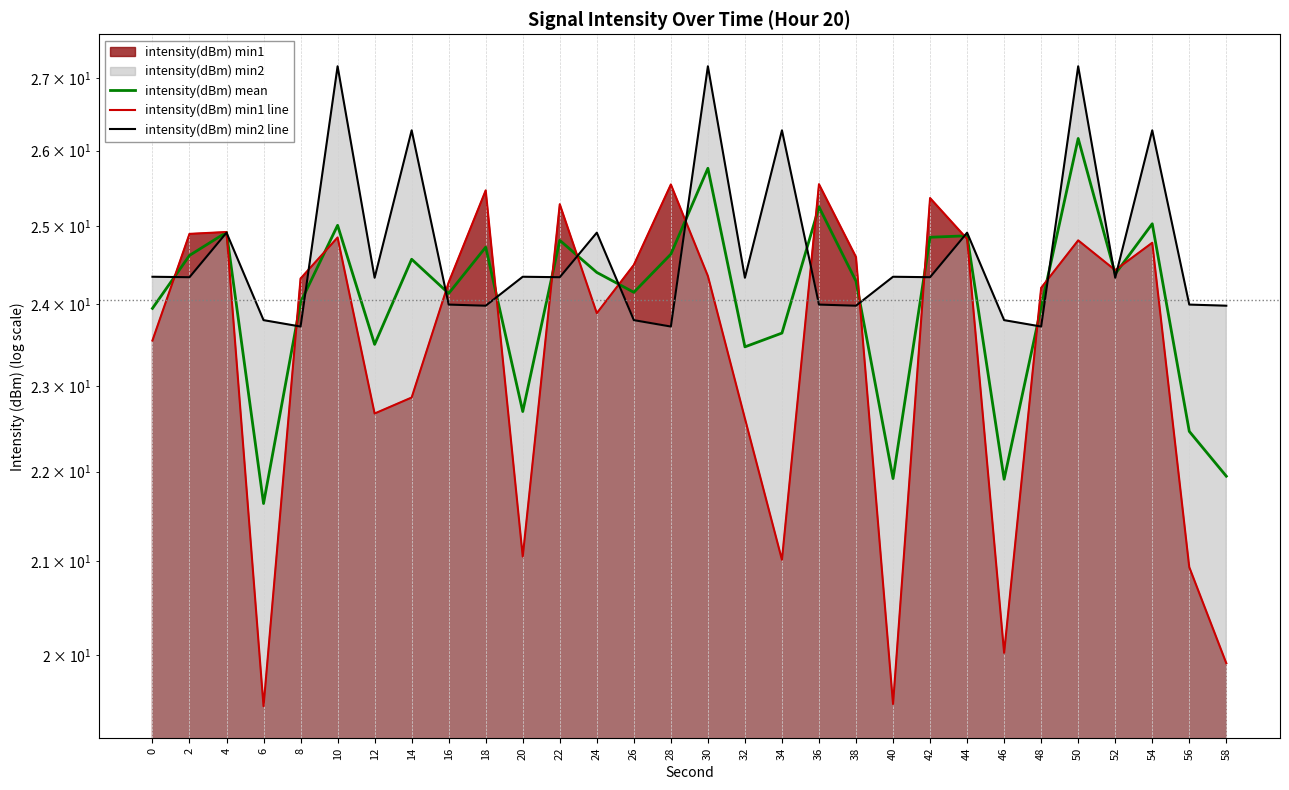

What is the sum of the intensity(dBm) min1 line values at 22 and 44?

50.1